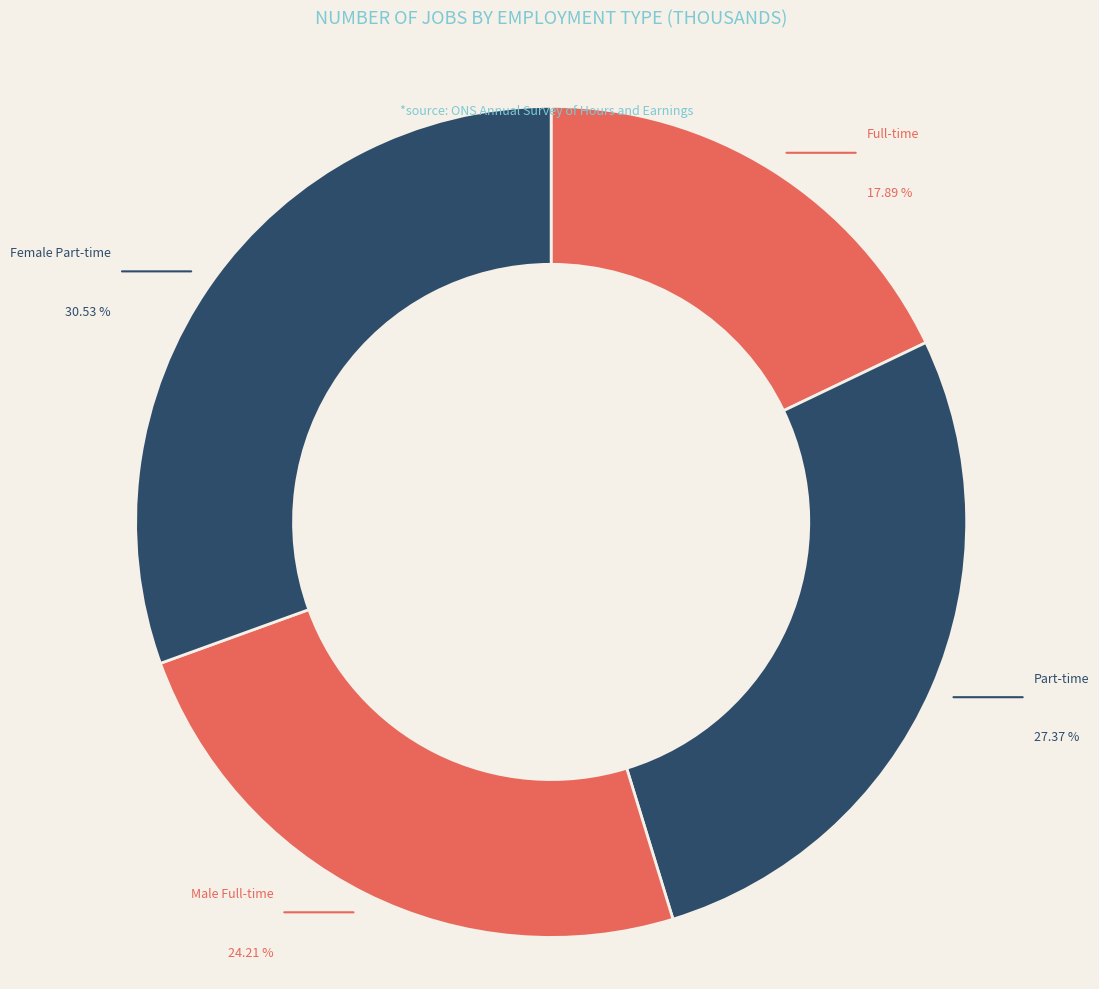

Count the number of slices in the pie.

4